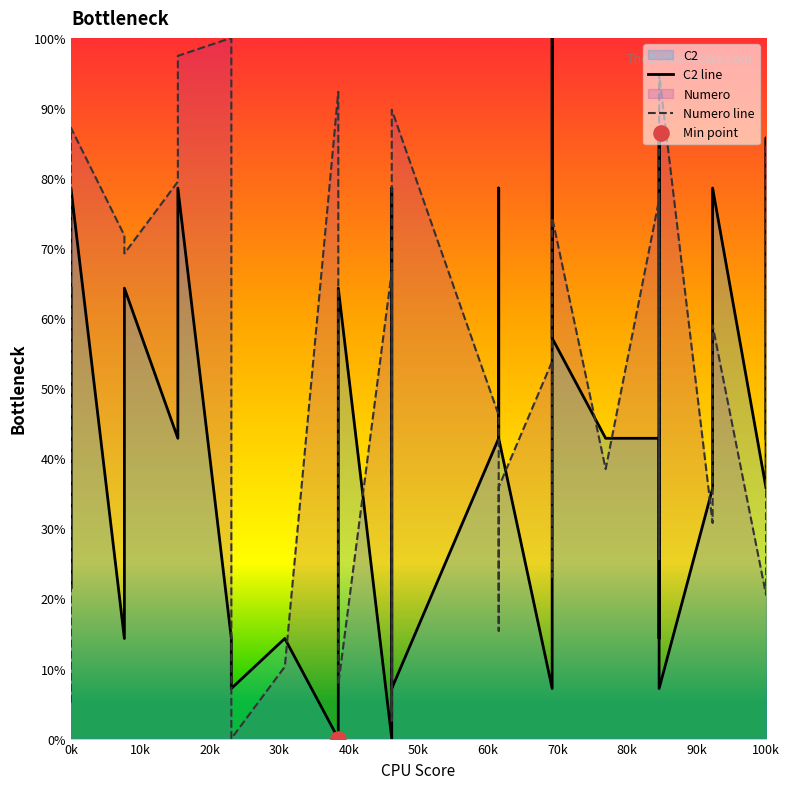

Which series reaches the minimum Y coordinate?

C2 line